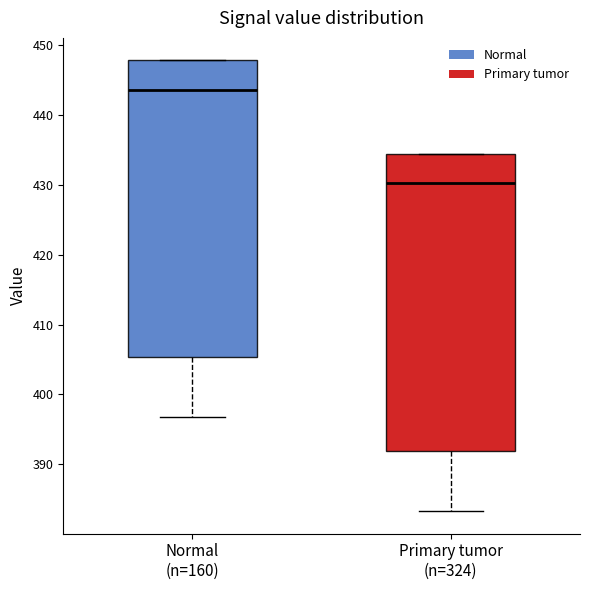

Reading left to right, transcribe this box plot: for each box, give where its median line is, the range the box spans, and where its two whiskers end, as read against the y-axis. The values are not printed on the chart, so give them approximately, as read against the axis.

Normal (n=160): median 444, box 405 to 448, whiskers 397 to 448
Primary tumor (n=324): median 430, box 392 to 434, whiskers 383 to 434